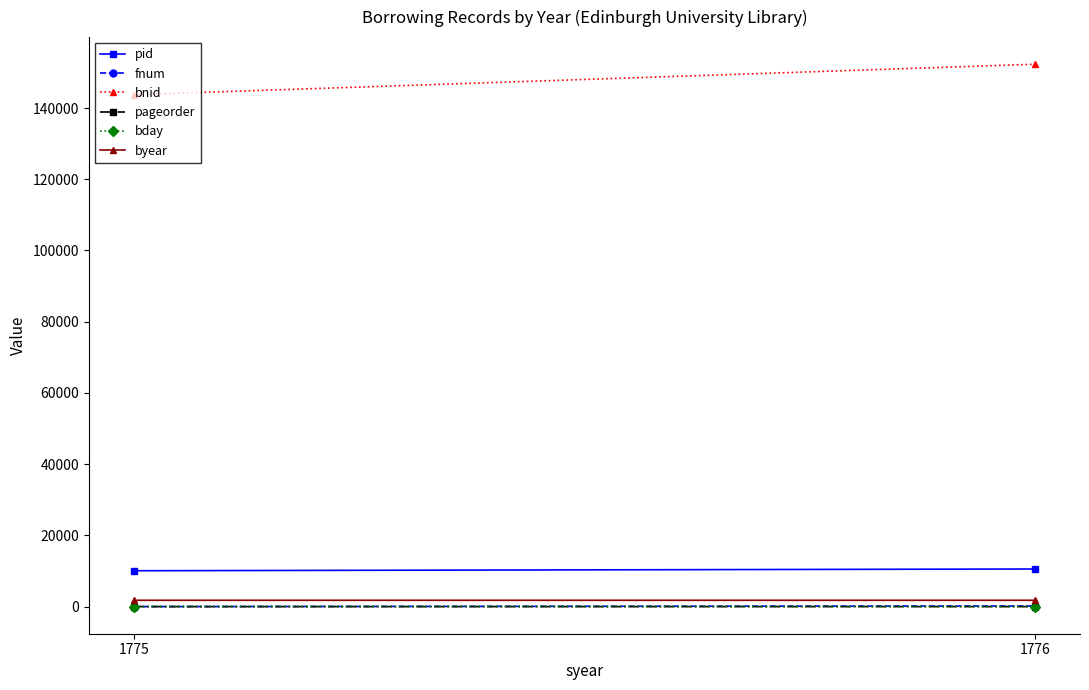

Rank the series at 1775 from highest to lowest value.

bnid, pid, byear, bday, pageorder, fnum